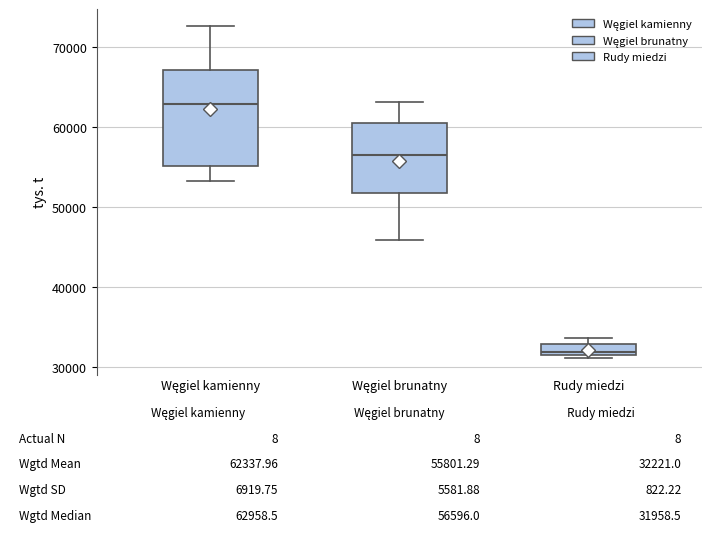

Which box's median line is the highest?

Węgiel kamienny